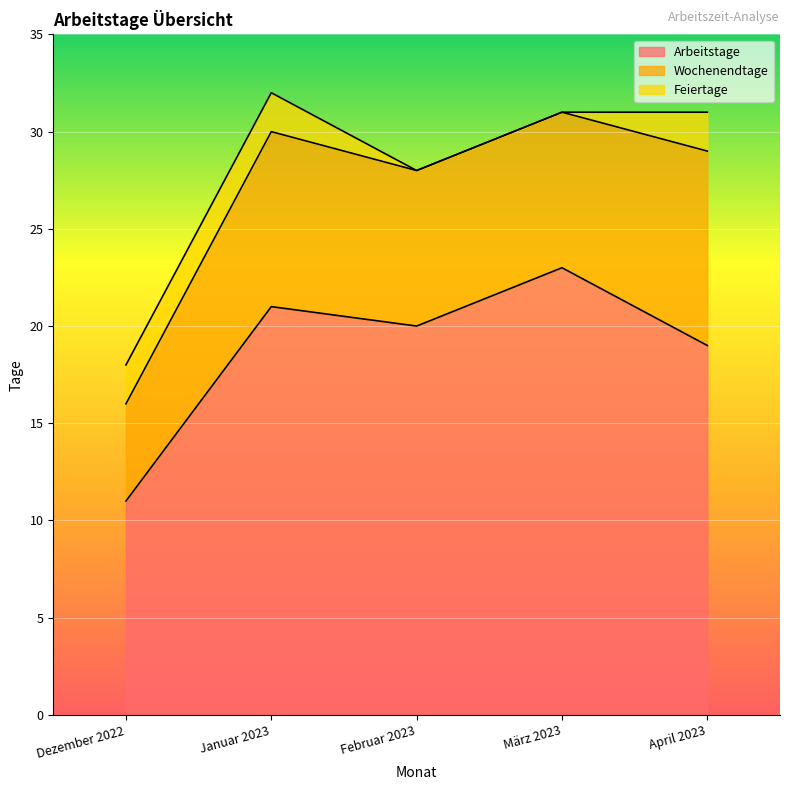

Rank the series at März 2023 from lowest to highest value.

Feiertage, Wochenendtage, Arbeitstage